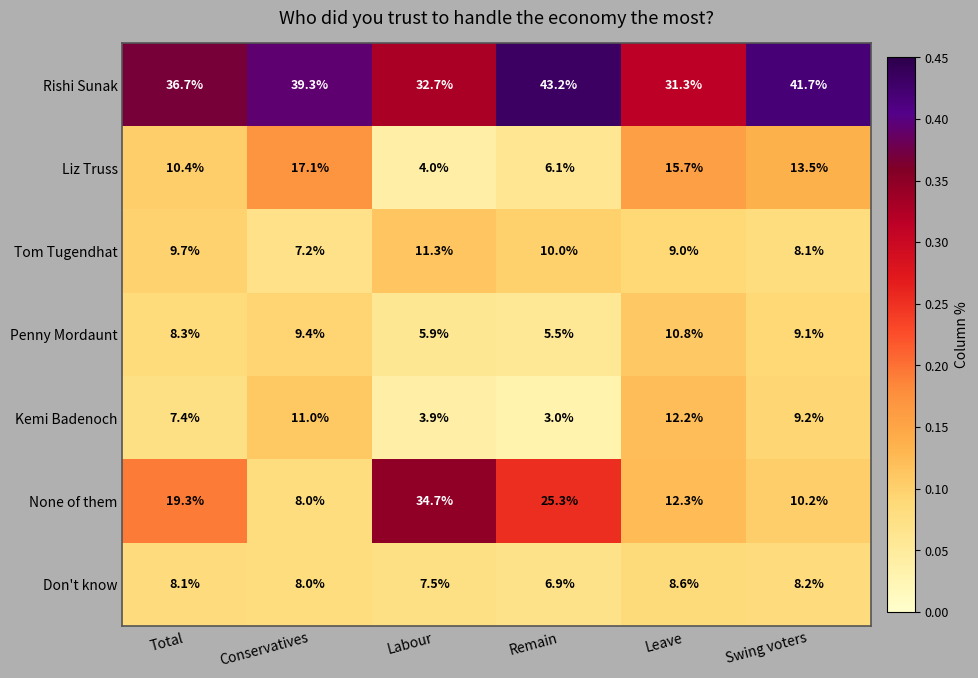

What is the sum of all Rishi Sunak values?

224.9